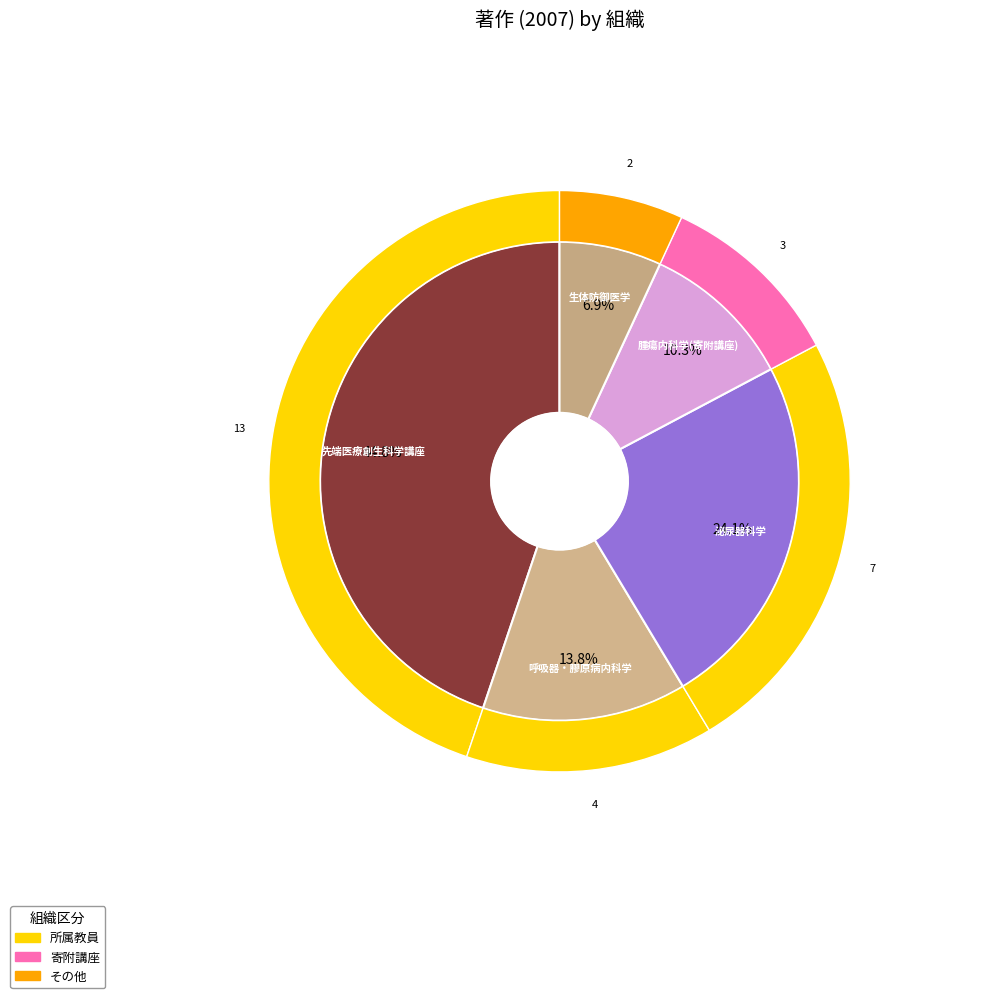

The 先端医療創生科学講座 (所属教員) slice represents 54% of the pie. True or false?

False